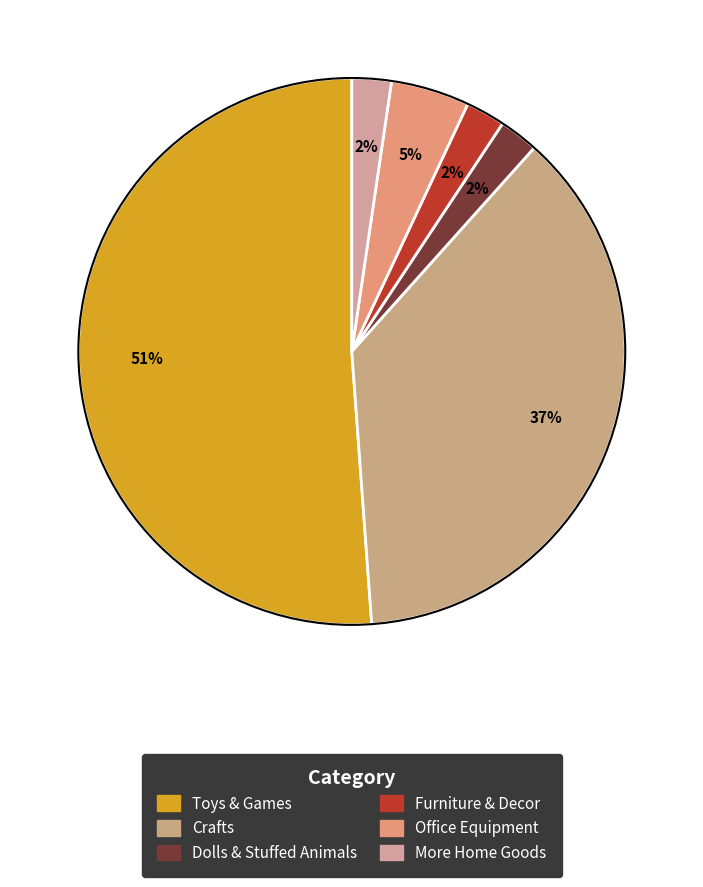

Count the number of slices in the pie.

6